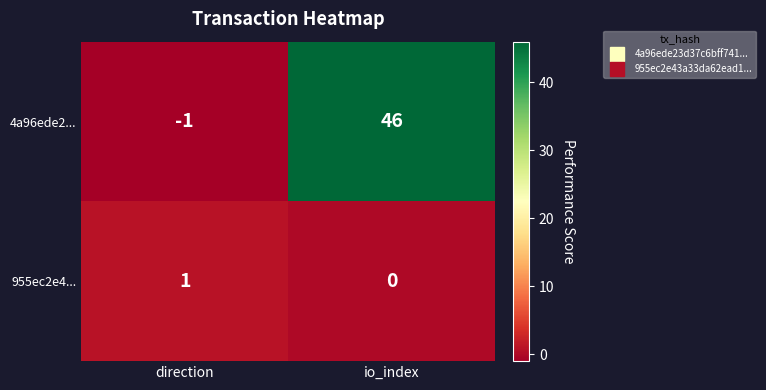

Which series has the largest range (max minus min)?

4a96ede2...